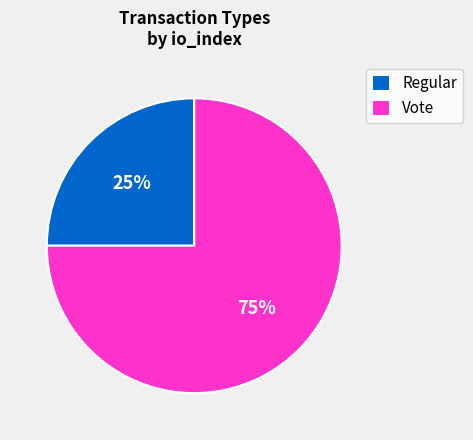

What is the smallest slice in the pie chart?

Regular